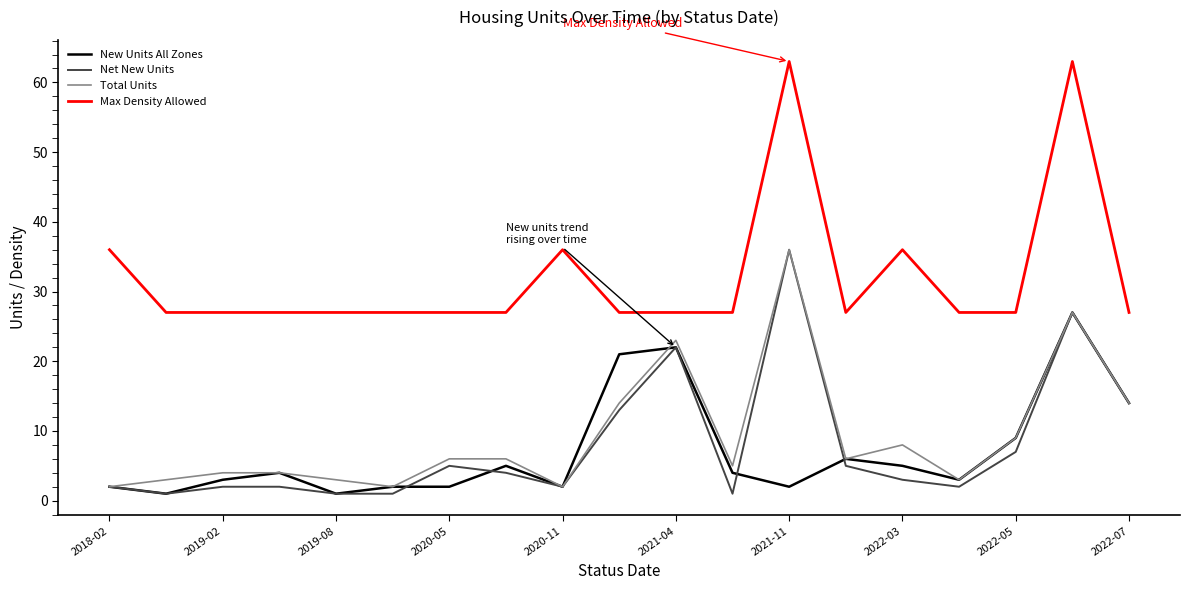

What is the greatest value displayed?

63